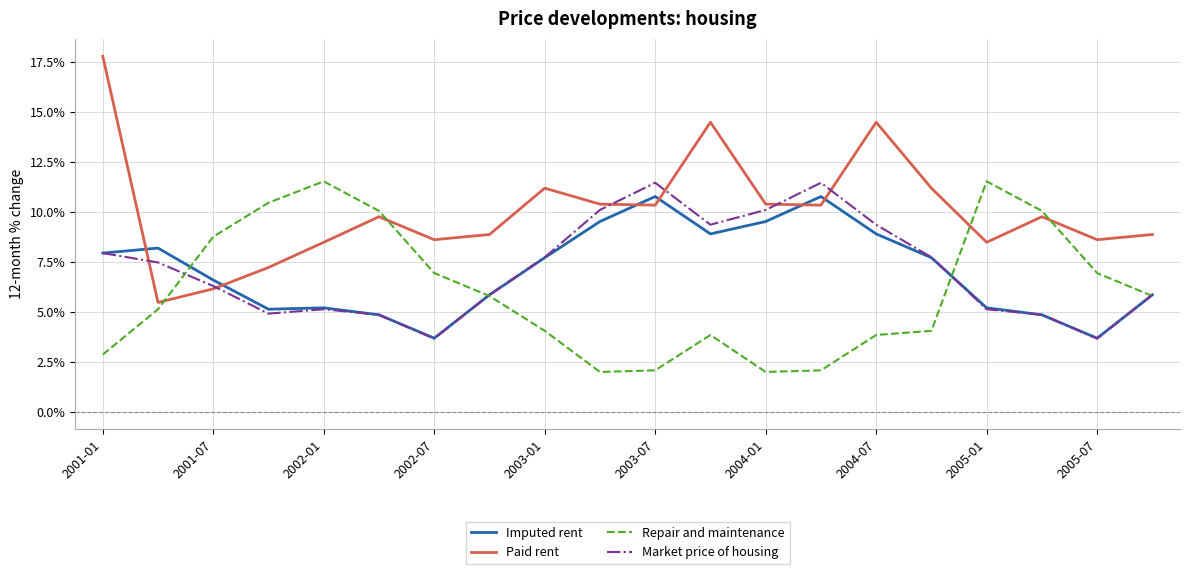

What is the sum of all Repair and maintenance values?

119.7